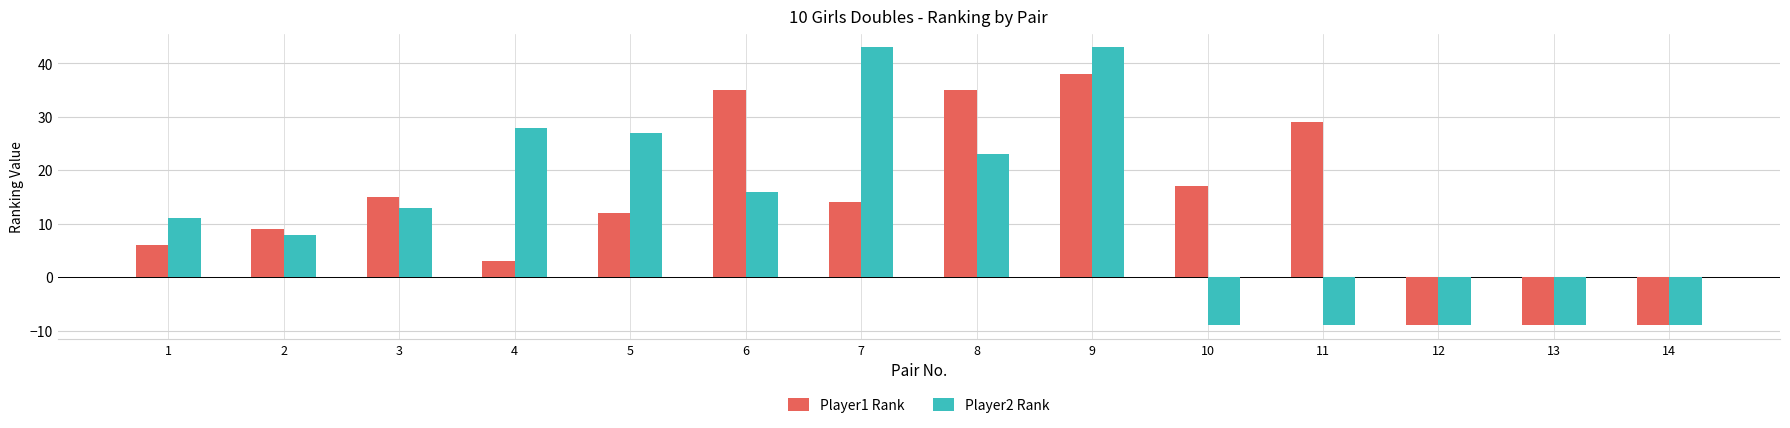

Reading right to left, transcribe all the data shown in this chart.

Player1 Rank: 14=-9	13=-9	12=-9	11=29	10=17	9=38	8=35	7=14	6=35	5=12	4=3	3=15	2=9	1=6
Player2 Rank: 14=-9	13=-9	12=-9	11=-9	10=-9	9=43	8=23	7=43	6=16	5=27	4=28	3=13	2=8	1=11